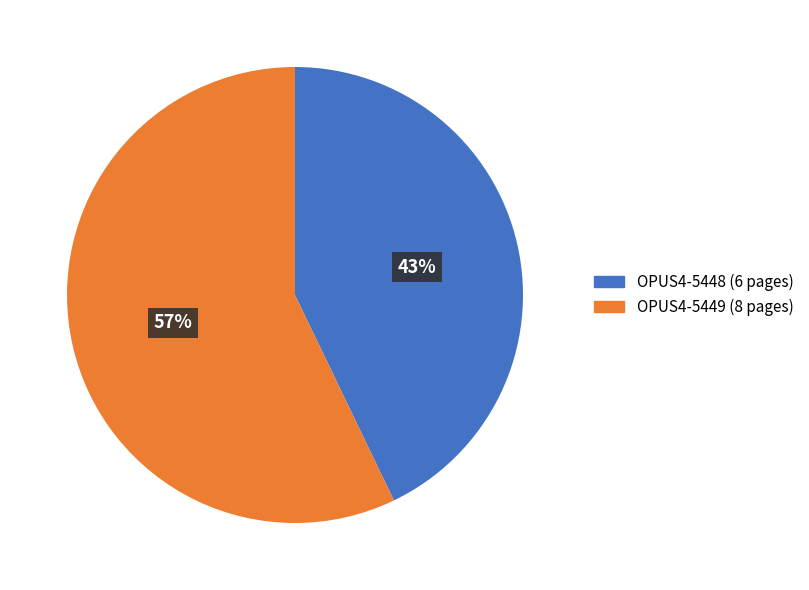

How many segments does this pie chart have?

2